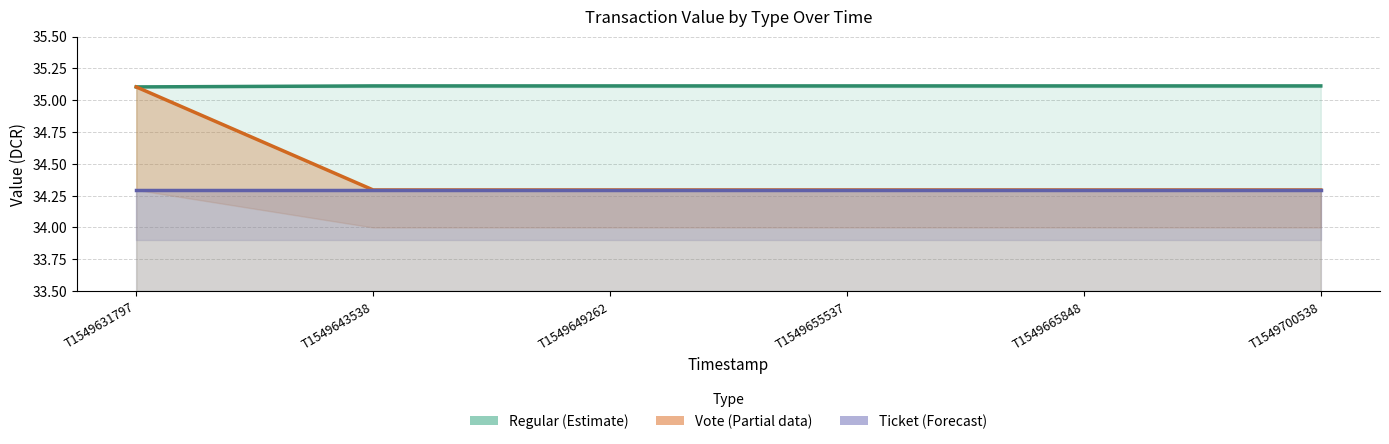

What is the total value across all series at T1549665848?

103.7